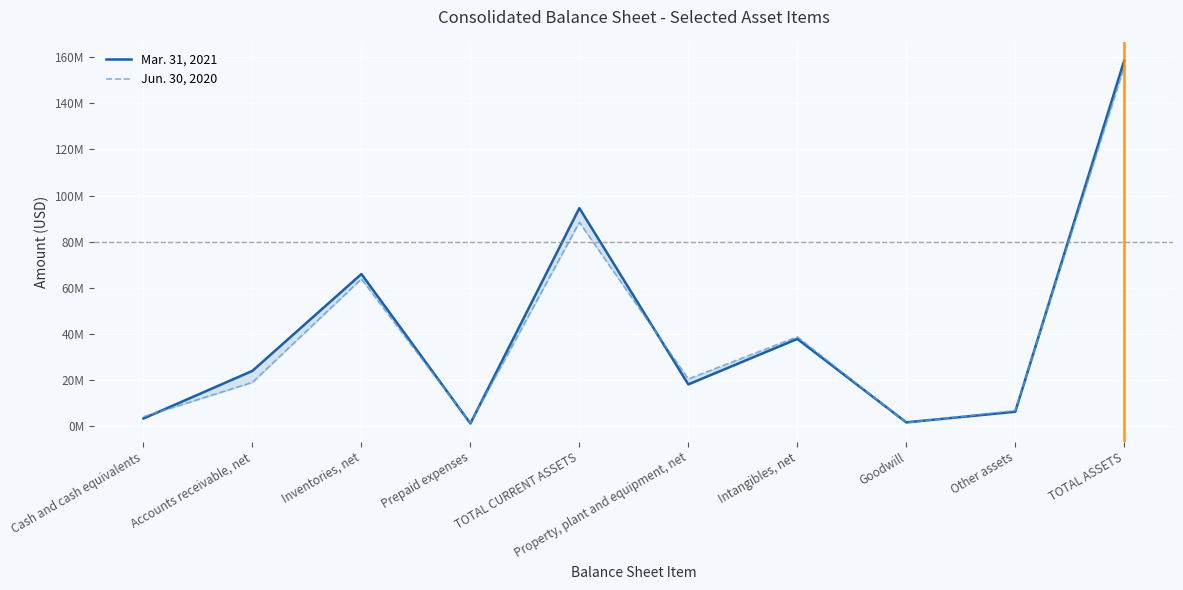

At which label does Mar. 31, 2021 first exceed 24012608?

Inventories, net